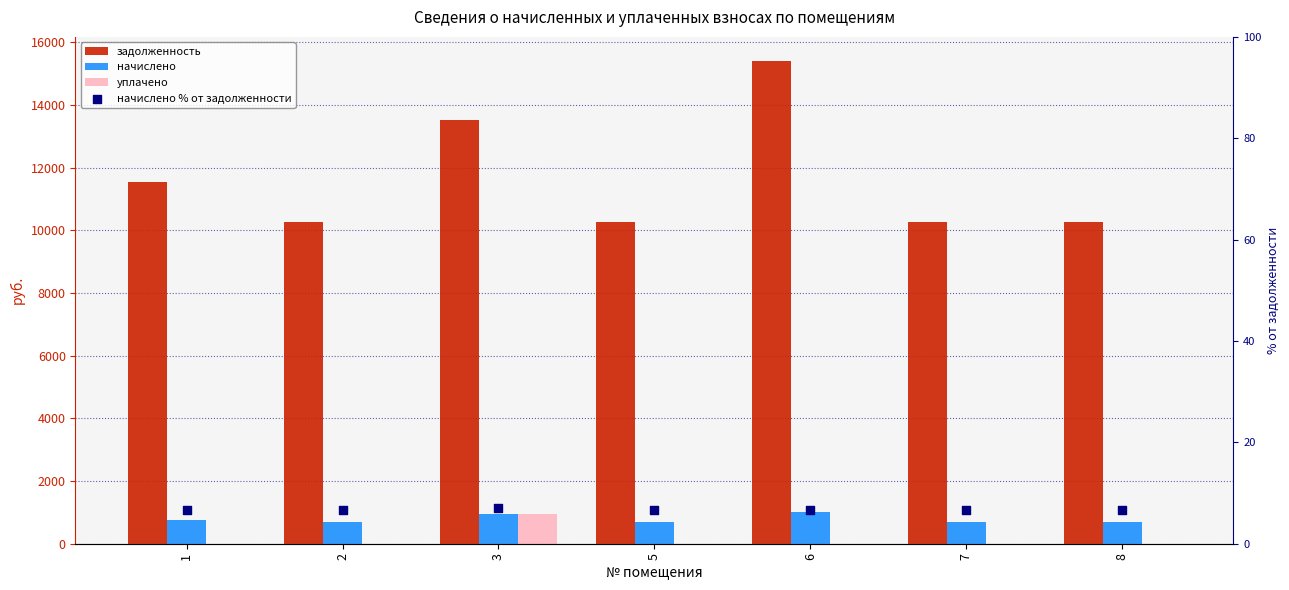

Which series has the largest Y range (max minus min)?

задолженность